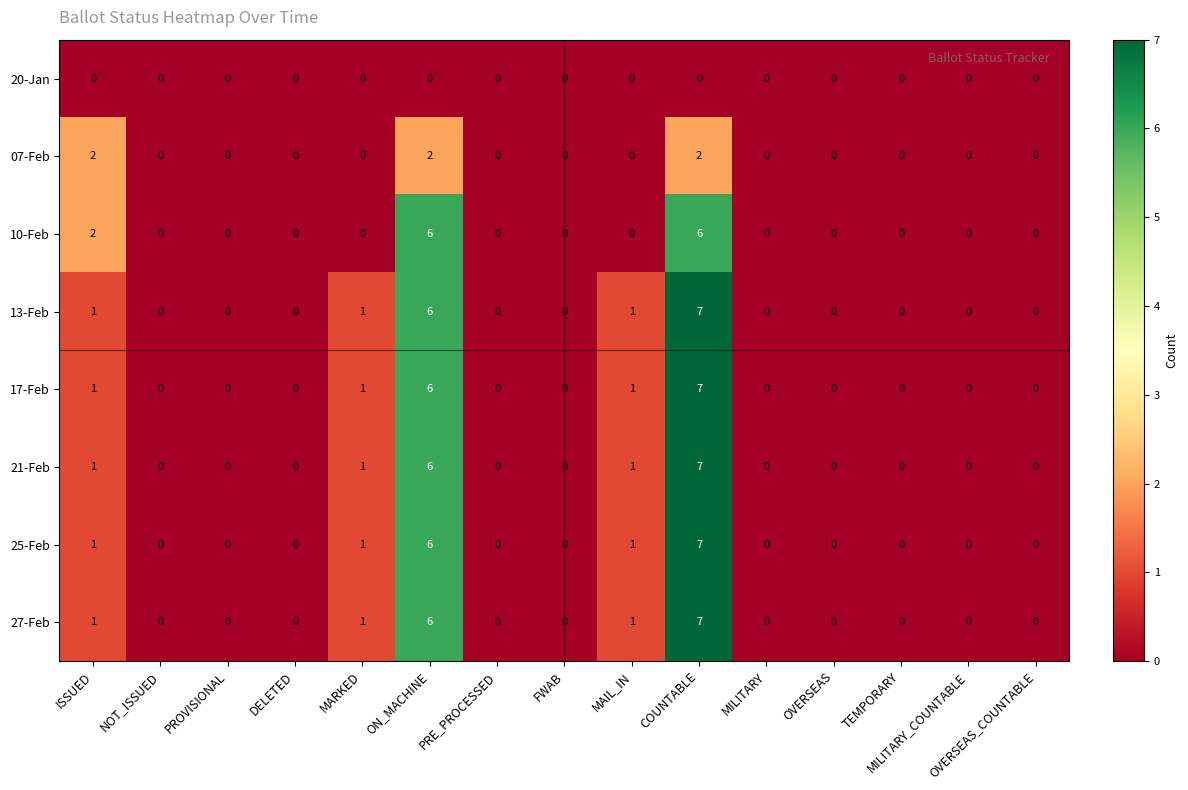

What is the difference between the maximum and minimum values in the 21-Feb series?

7